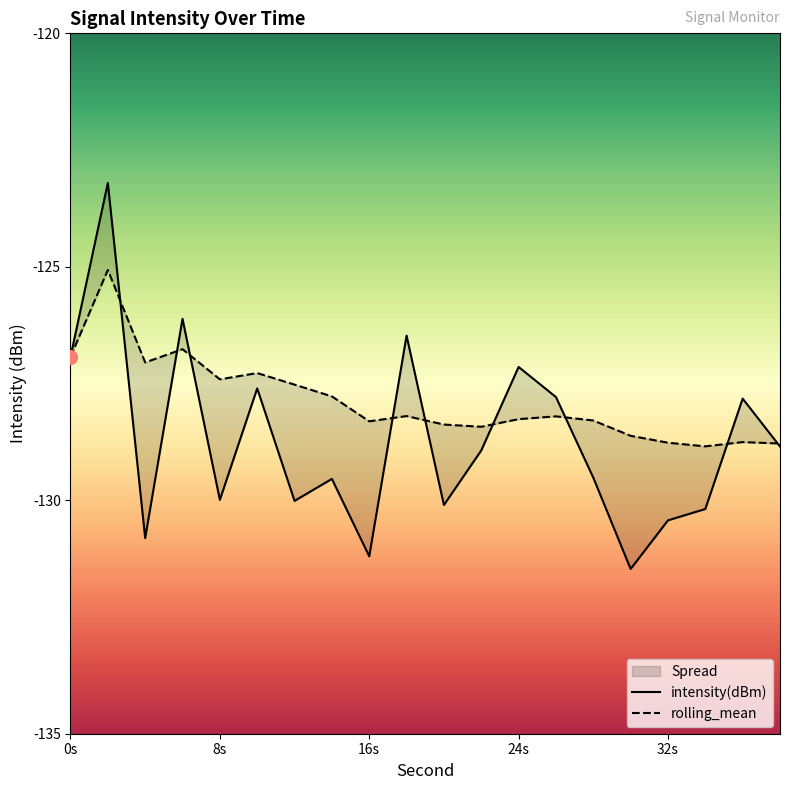

At how many categories does at least one series exceed -128?

12